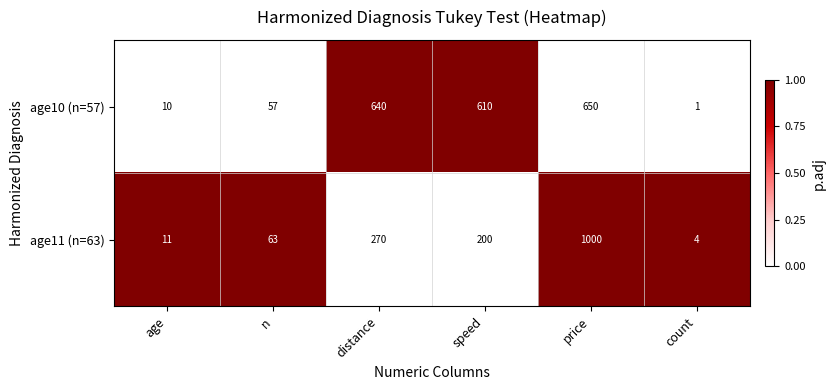

List the series in order of their overall mean, highest first.

age10 (n=57), age11 (n=63)